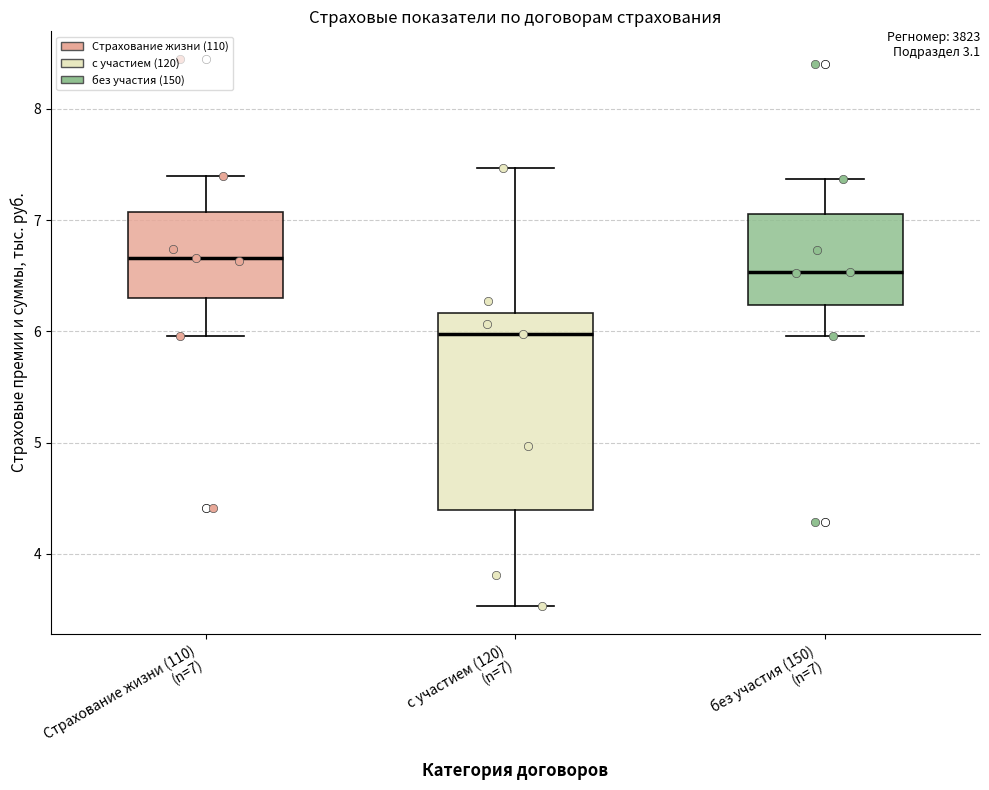

Reading left to right, transcribe this box plot: for each box, give where its median line is, the range the box spans, and where its two whiskers end, as read against the y-axis. The values are not printed on the chart, so give them approximately, as read against the axis.

Страхование жизни (110) (n=7): median 6.7, box 6.3 to 7.1, whiskers 6.0 to 7.4
с участием (120) (n=7): median 6.0, box 4.4 to 6.2, whiskers 3.5 to 7.5
без участия (150) (n=7): median 6.5, box 6.2 to 7.1, whiskers 6.0 to 7.4